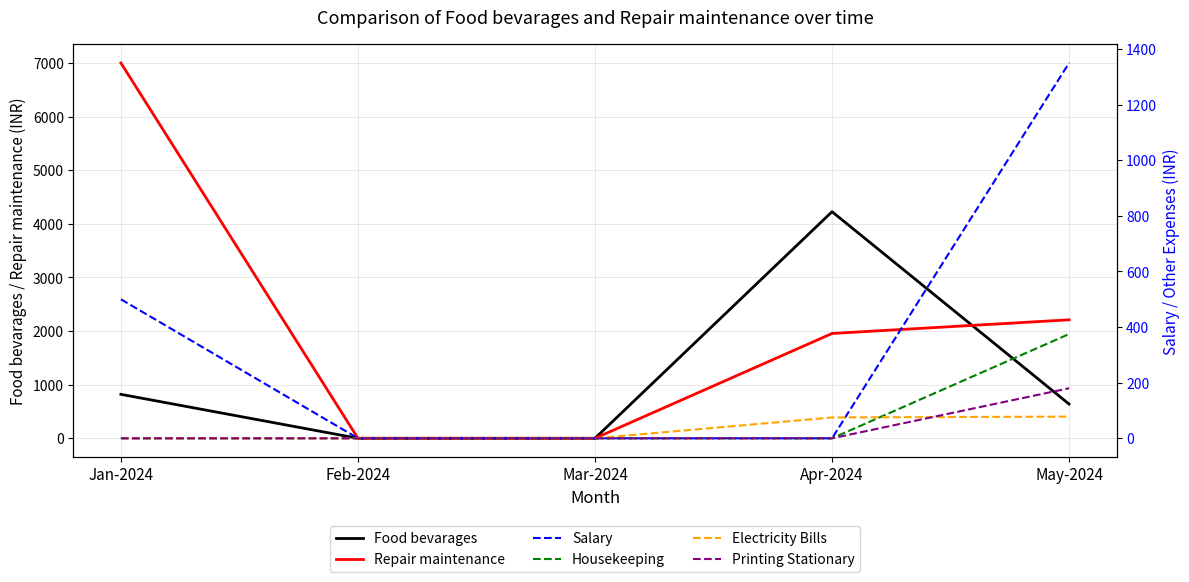

What is the approximate value of Food bevarages at Apr-2024, to the nearest 100?

4200